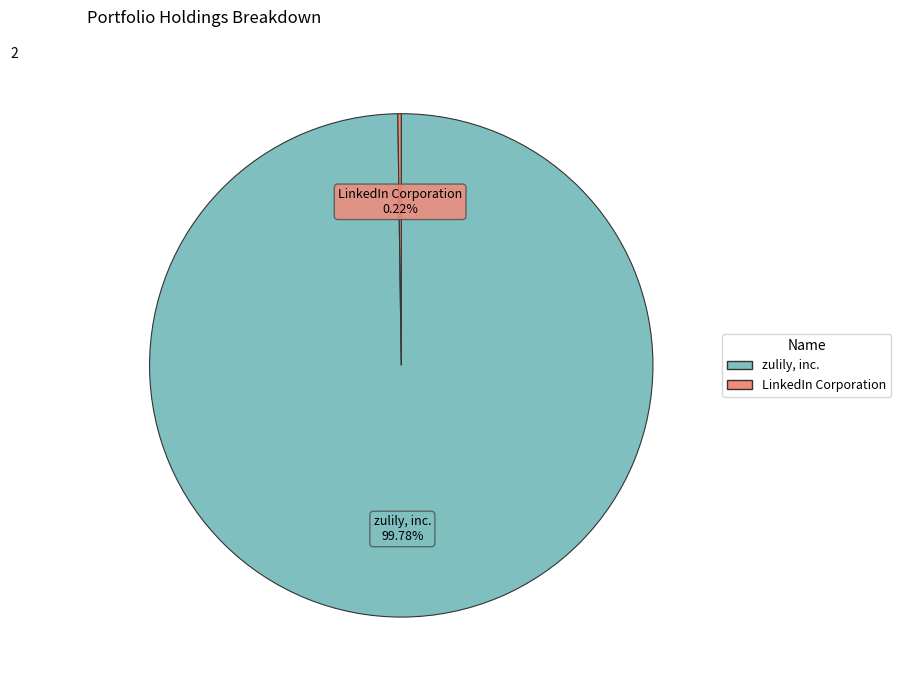

Which category has the biggest portion of the pie?

zulily, inc.